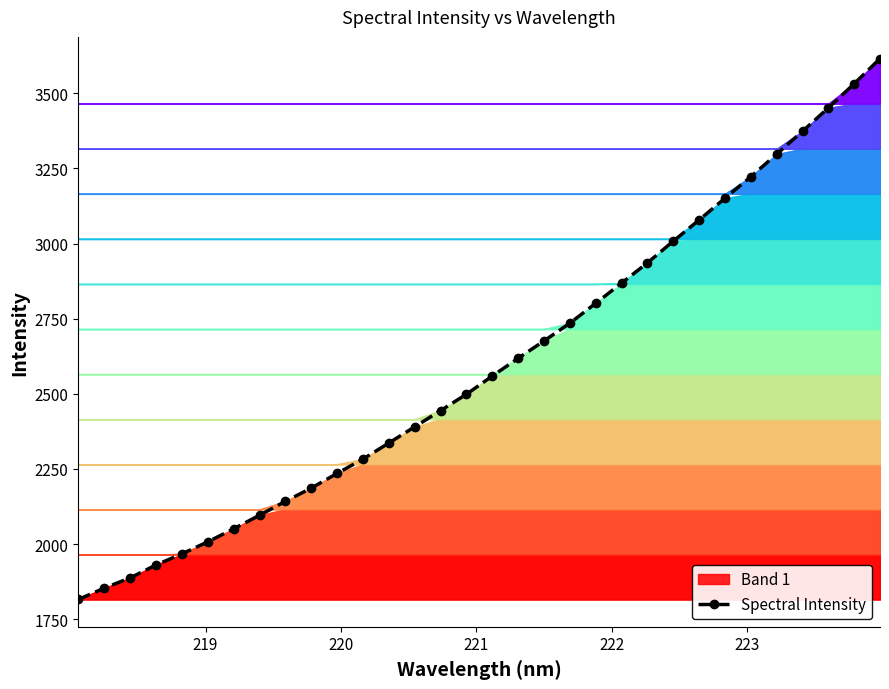

True or false: Spectral Intensity has more than 2 points higher than both neighbors.

False